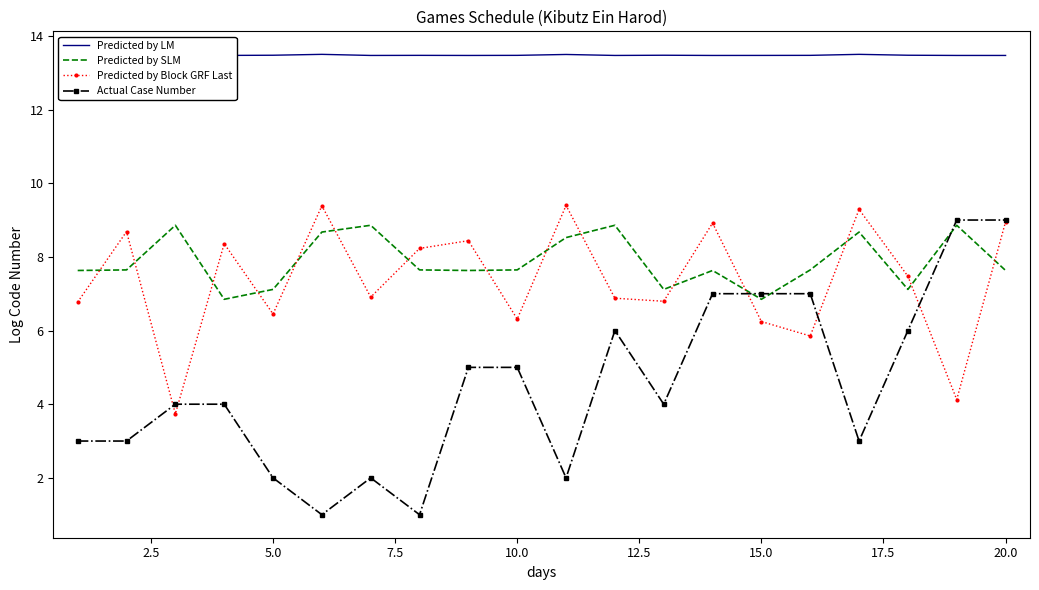

Which series has the largest range (max minus min)?

Actual Case Number